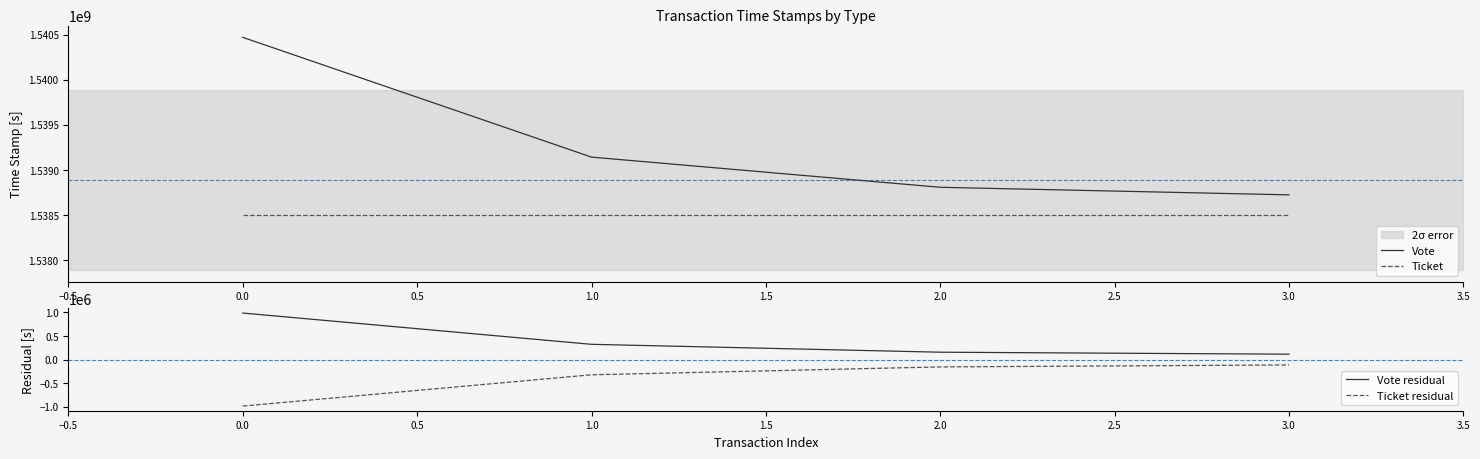

True or false: Ticket residual and Ticket cross at least once.

False